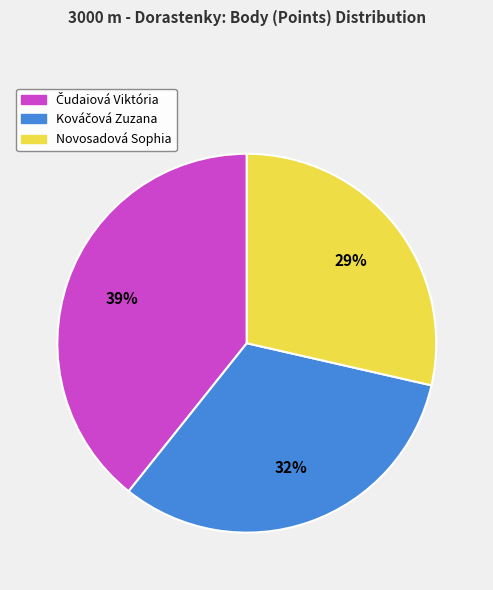

True or false: Novosadová Sophia accounts for 29% of the total.

True